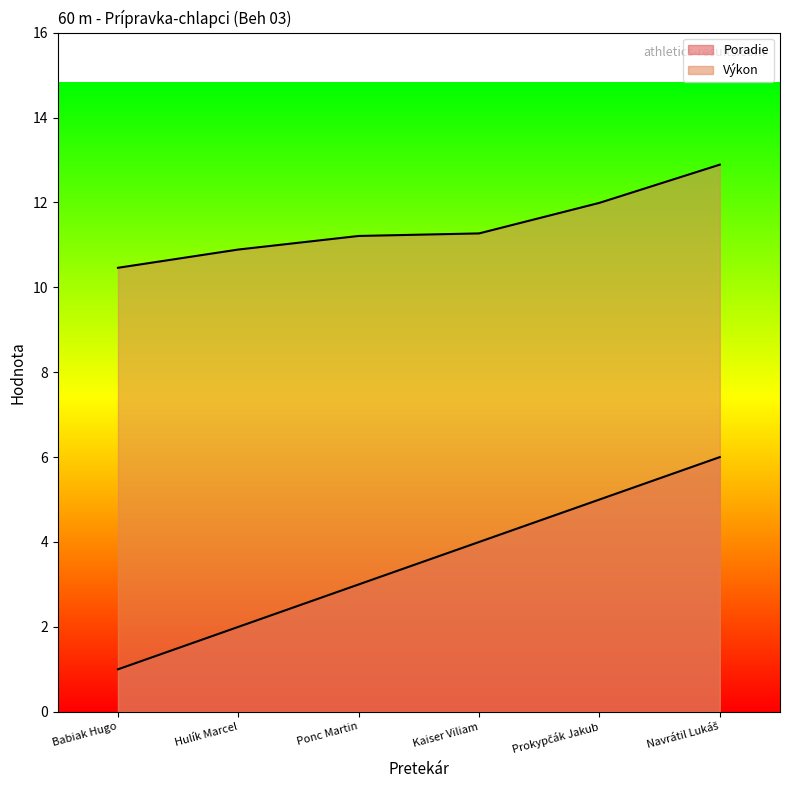

What is the approximate value of Výkon at Navrátil Lukáš?

12.9